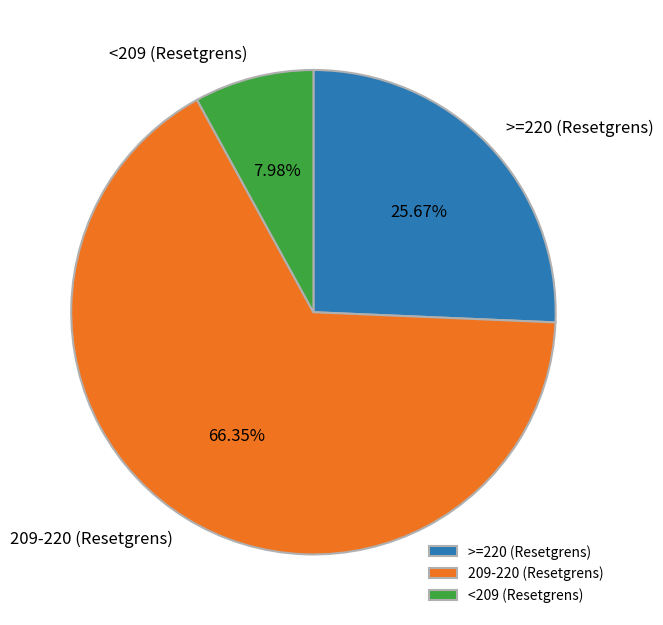

Rank the categories by value from lowest to highest.

<209 (Resetgrens), >=220 (Resetgrens), 209-220 (Resetgrens)